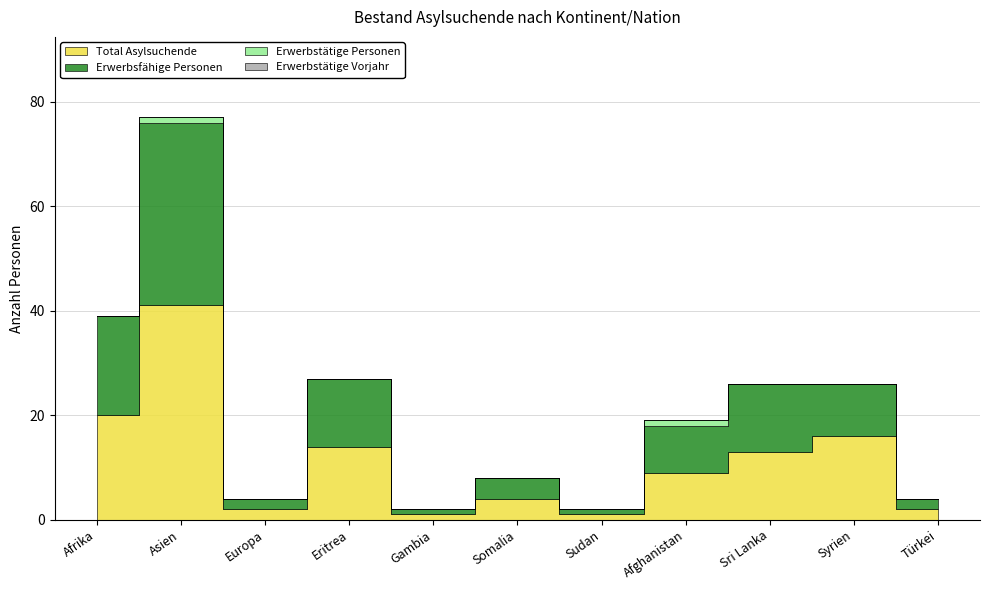

Count the number of categories in the chart.

11